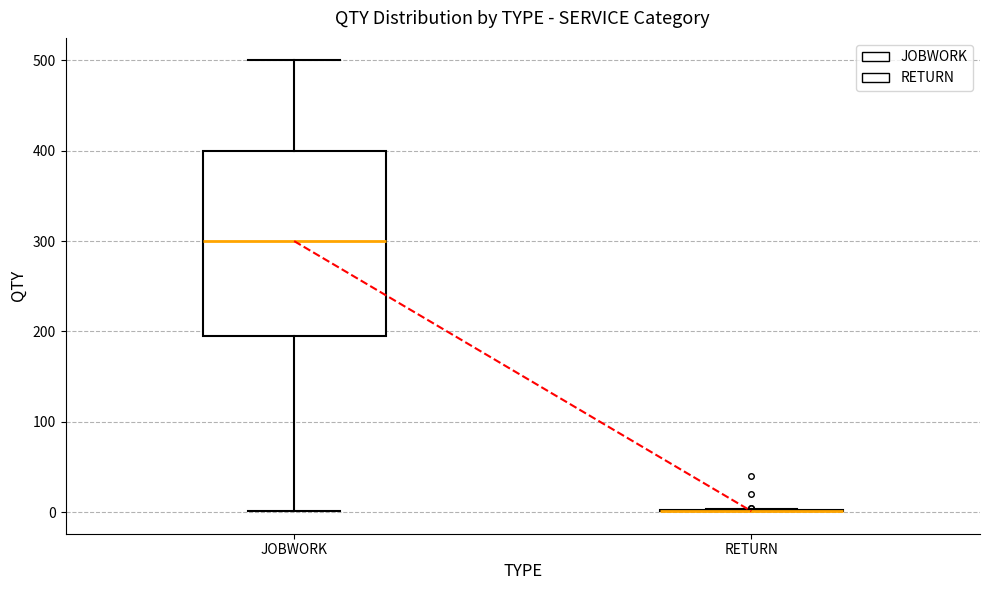

Where does the upper whisker of the box for JOBWORK end on the y-axis? The values are not printed on the chart, so give them approximately, as read against the axis.

500